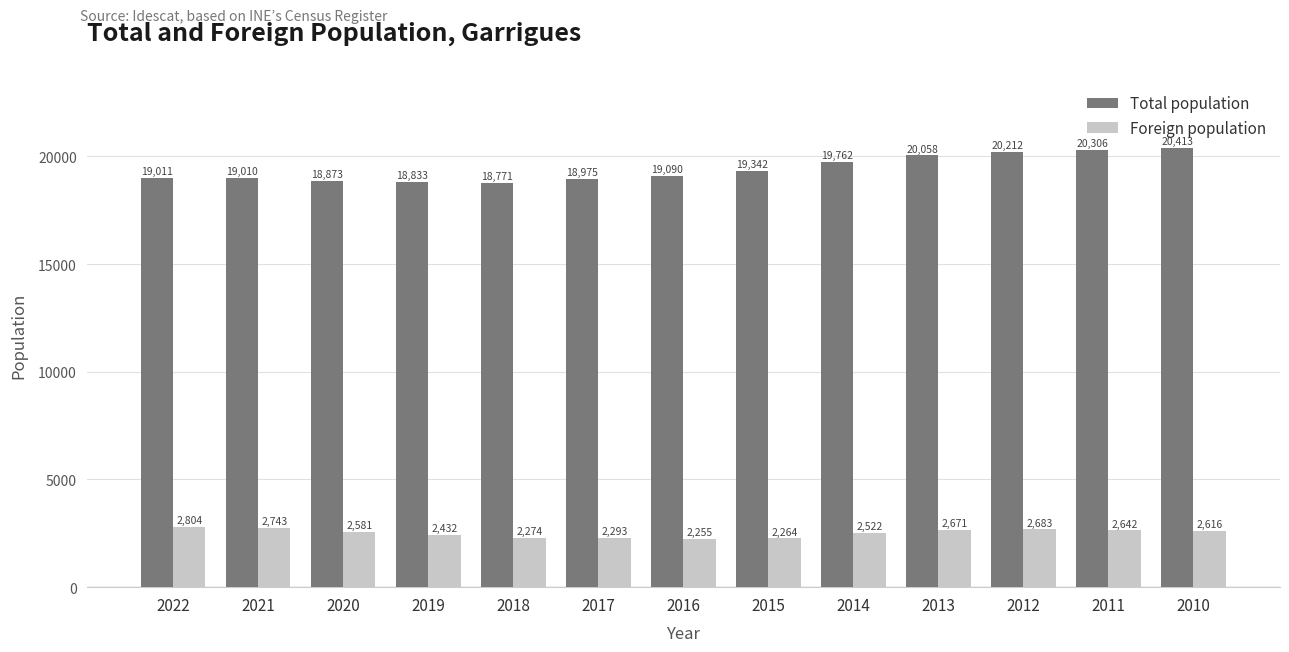

Where is Foreign population nearest to the value 2529?

2014